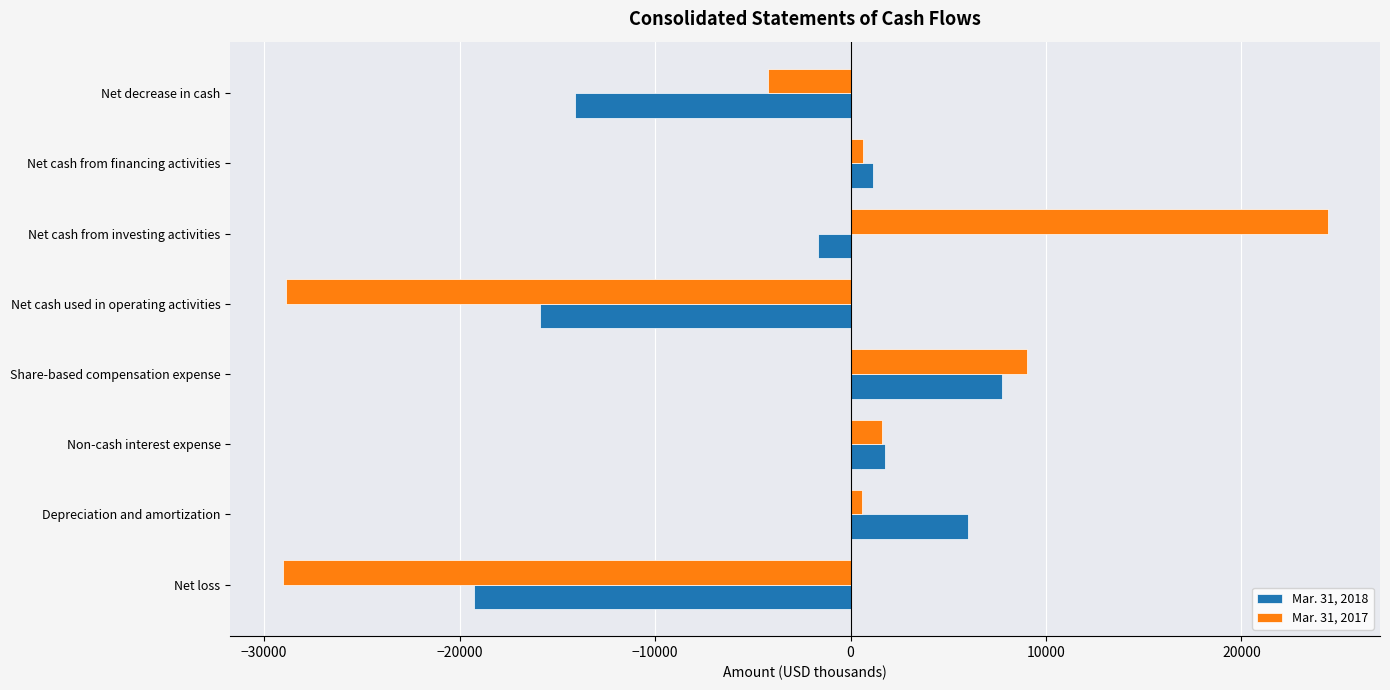

Which series changed the most between Net loss and Net cash from investing activities?

Mar. 31, 2017